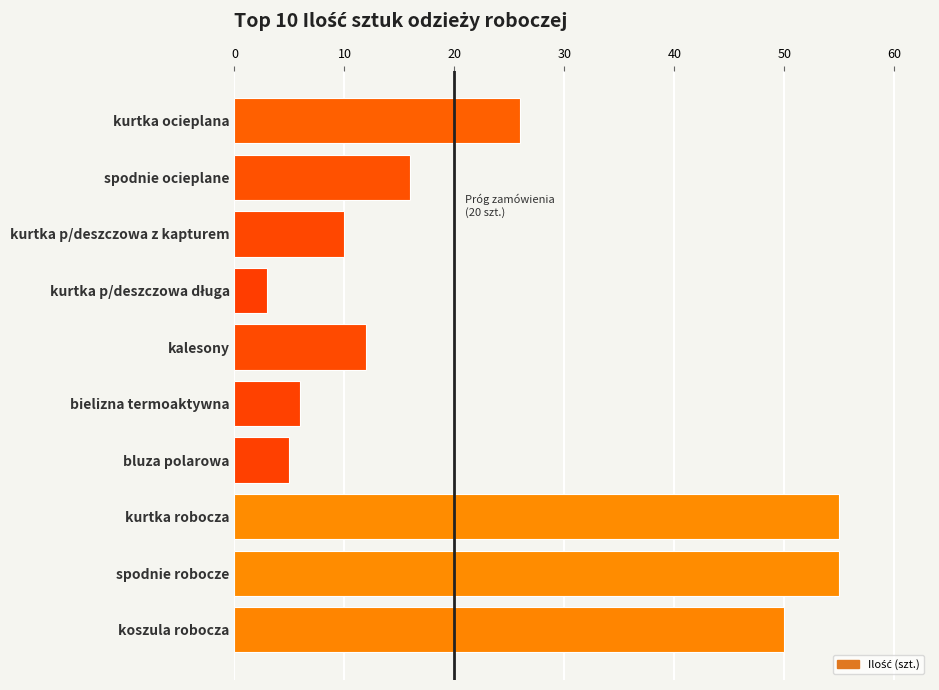

What is the maximum value shown in the chart?

55